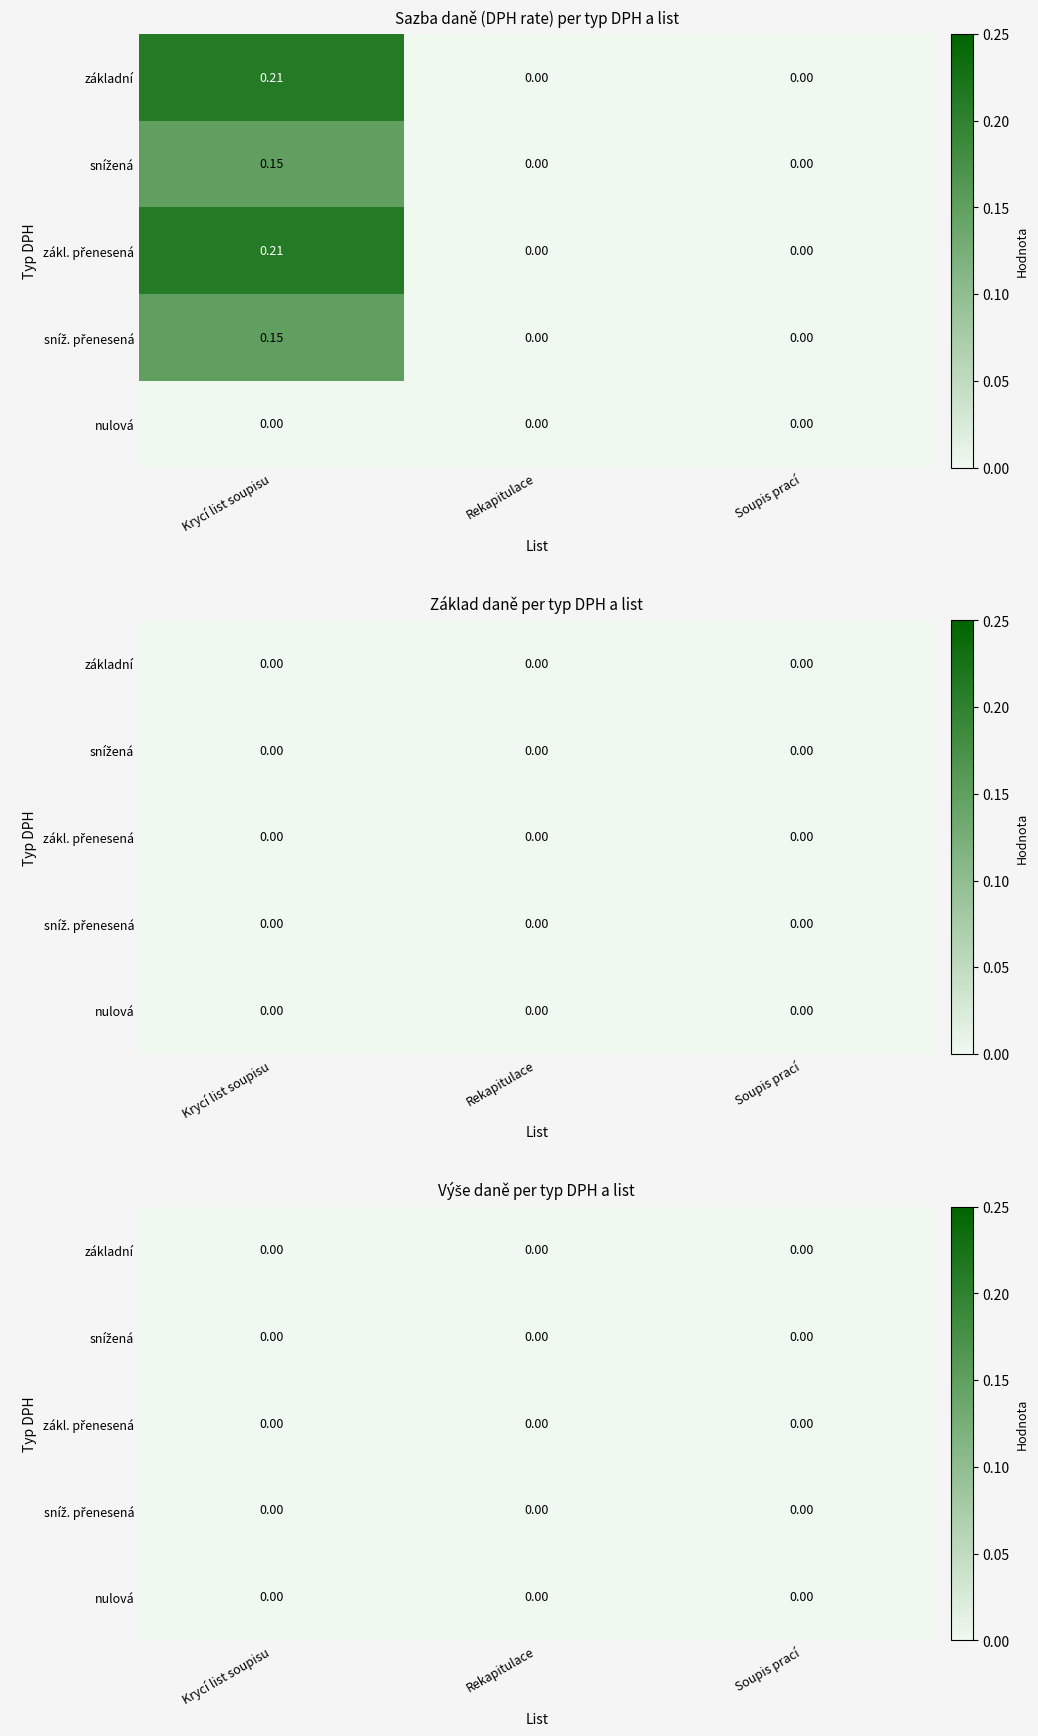

What is the sum of all Krycí list soupisu values?

0.7